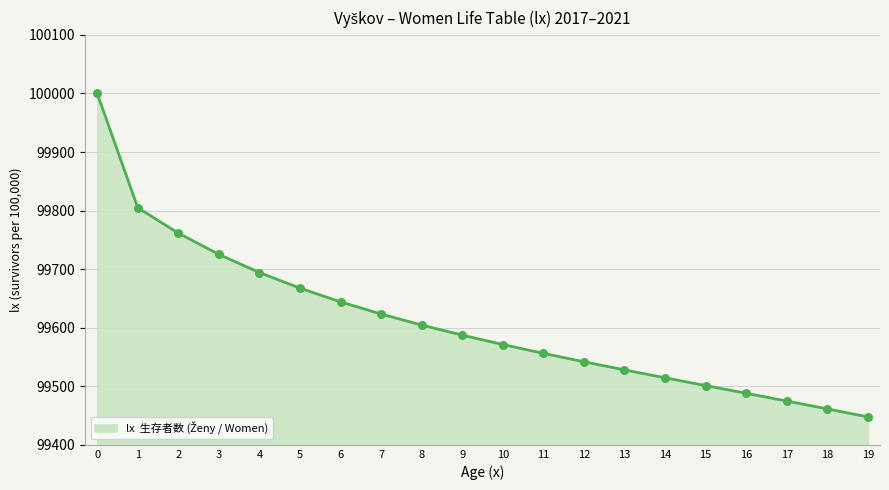

Between 15 and 16, which is larger?

15